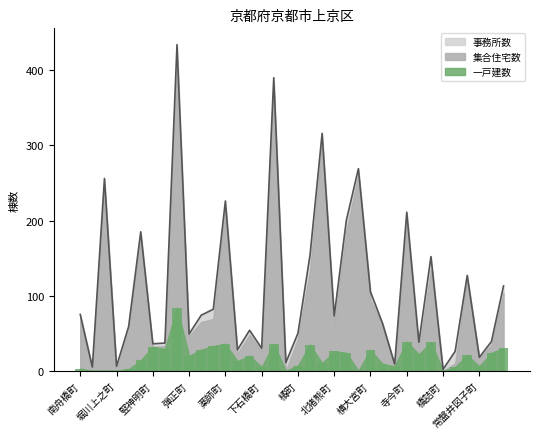

Is it true that 事務所数 equals 105 at 横大宮町?

True